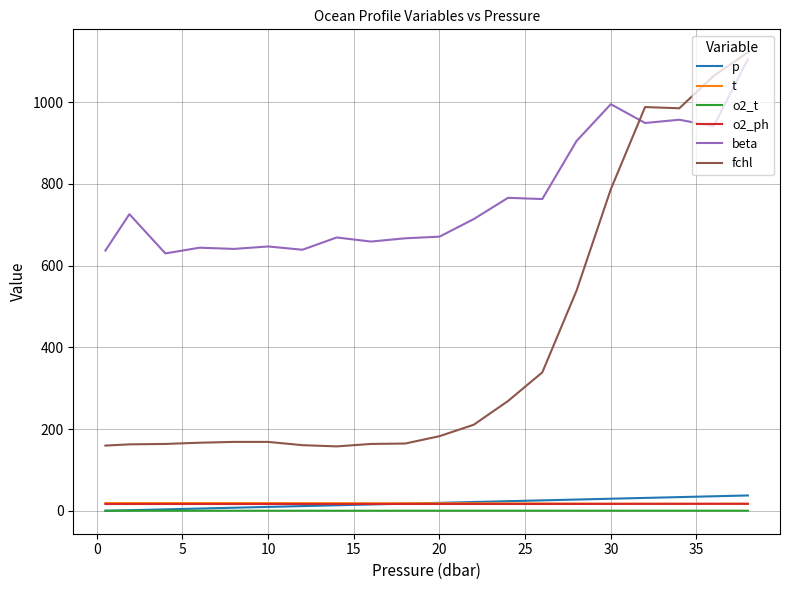

Which series has the widest spread of values?

fchl